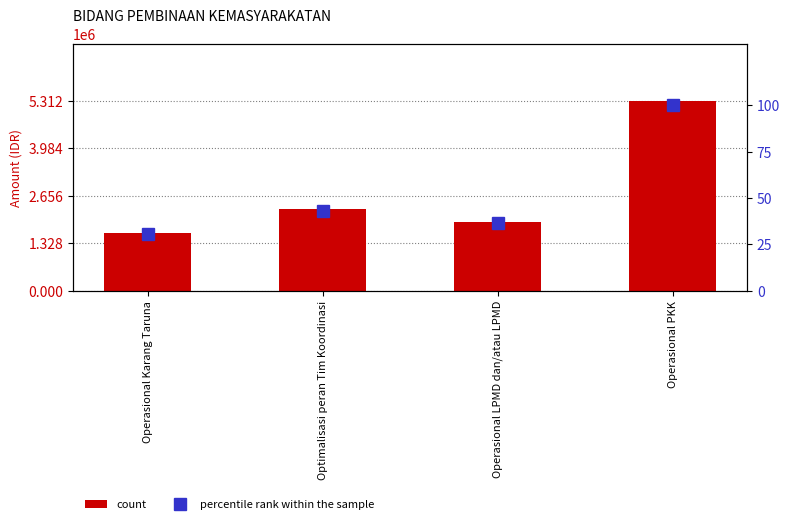

At Operasional Karang Taruna, list the series in order from largest to smallest.

count, percentile rank within the sample